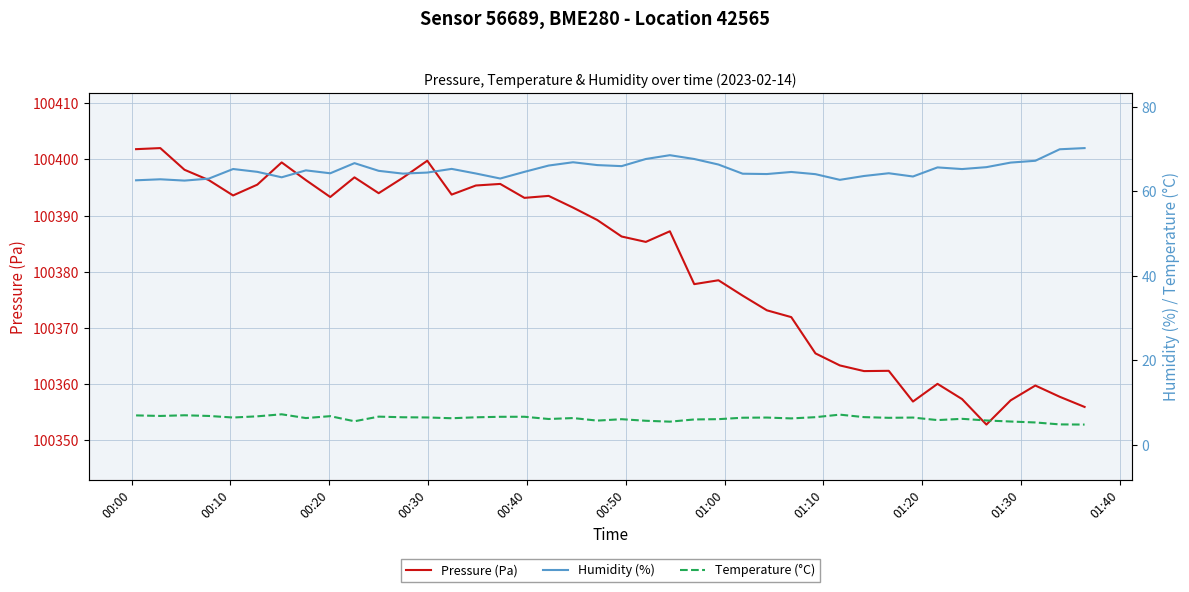

What is the lowest value of the Pressure (Pa) series?

100352.8